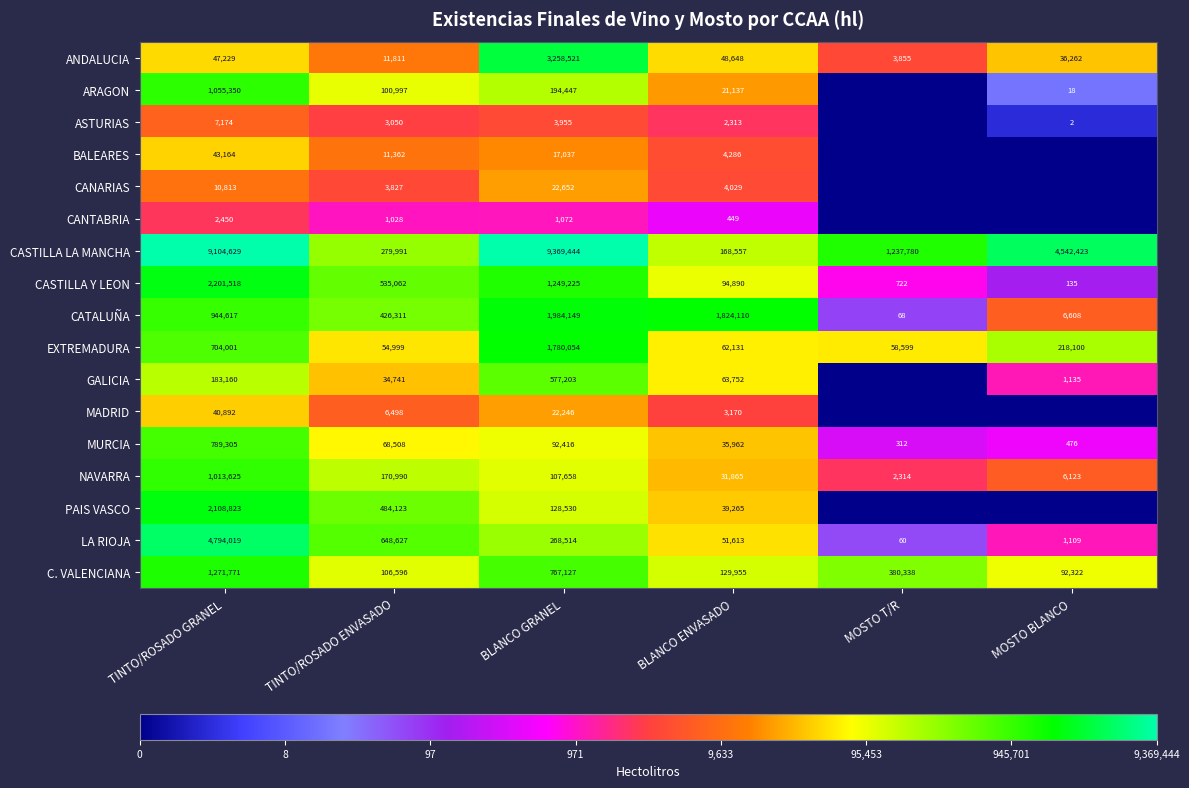

Is it true that NAVARRA equals 107658 at BLANCO GRANEL?

True